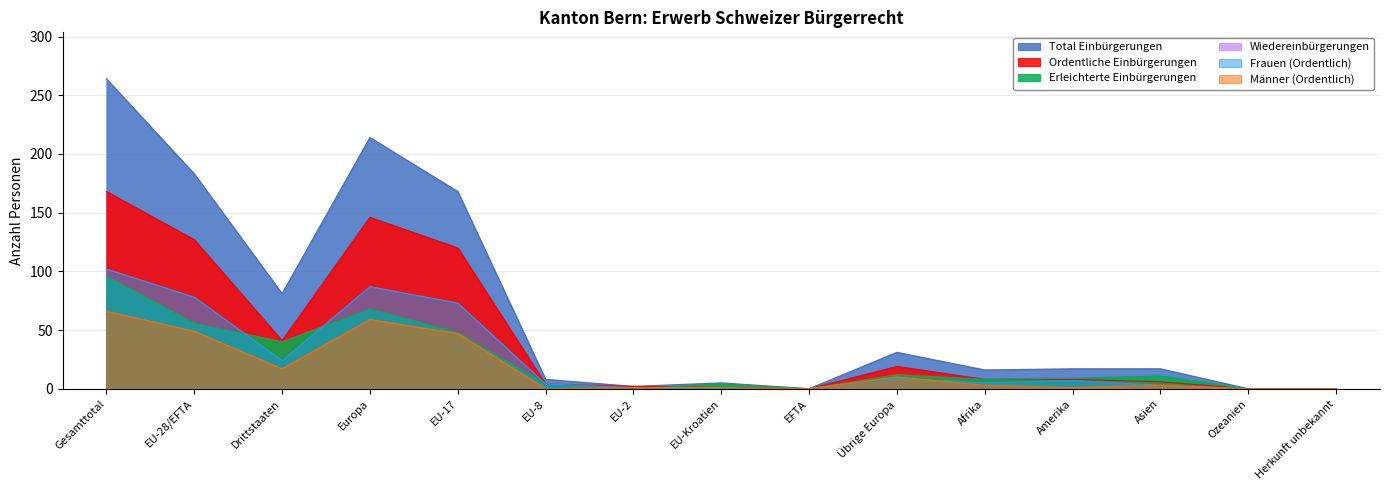

The value of Frauen (Ordentlich) at Gesamttotal is 62. True or false?

False